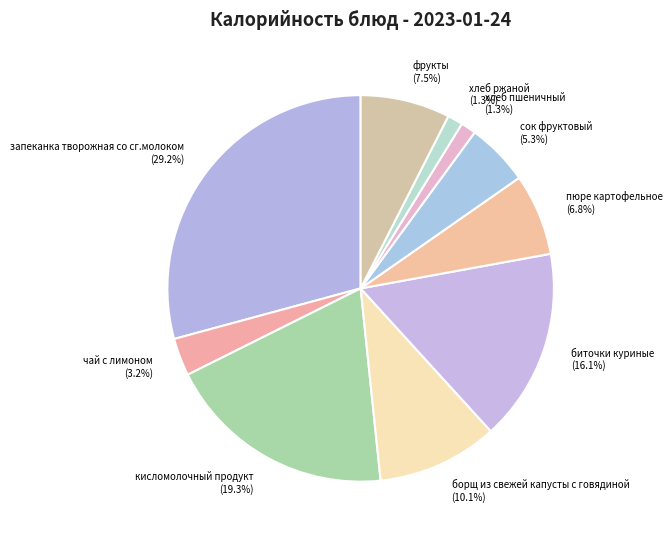

To the nearest percent, what is the difference between the largest and smallest slice percentages?

28%